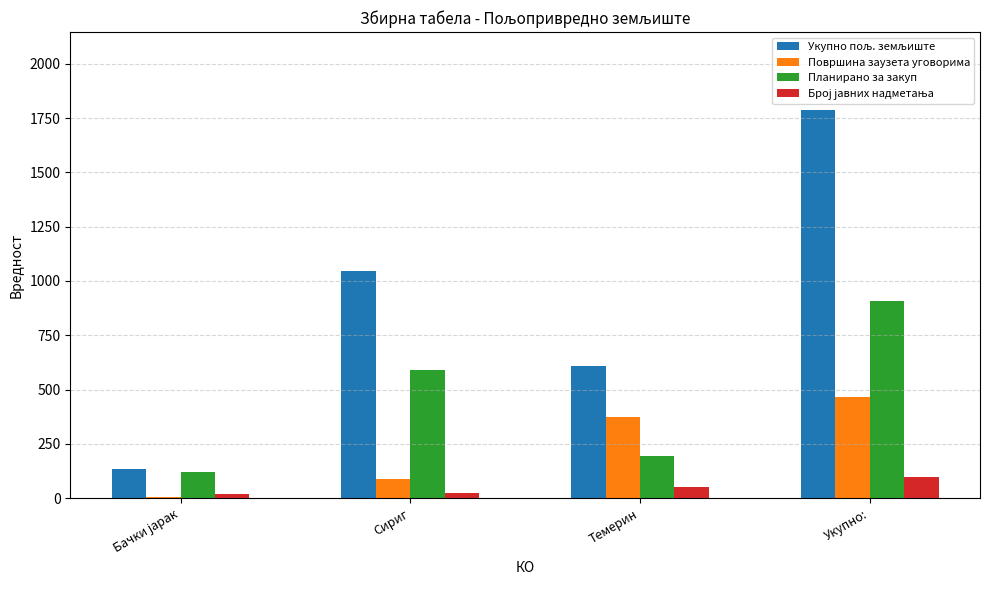

Where is Планирано за закуп nearest to the value 513?

Сириг